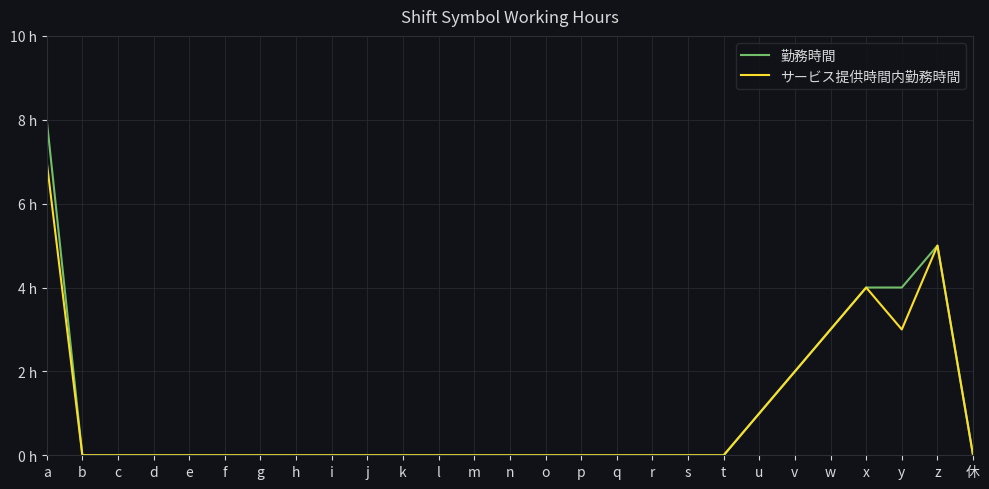

What is the label of the 25th point from the right?

c